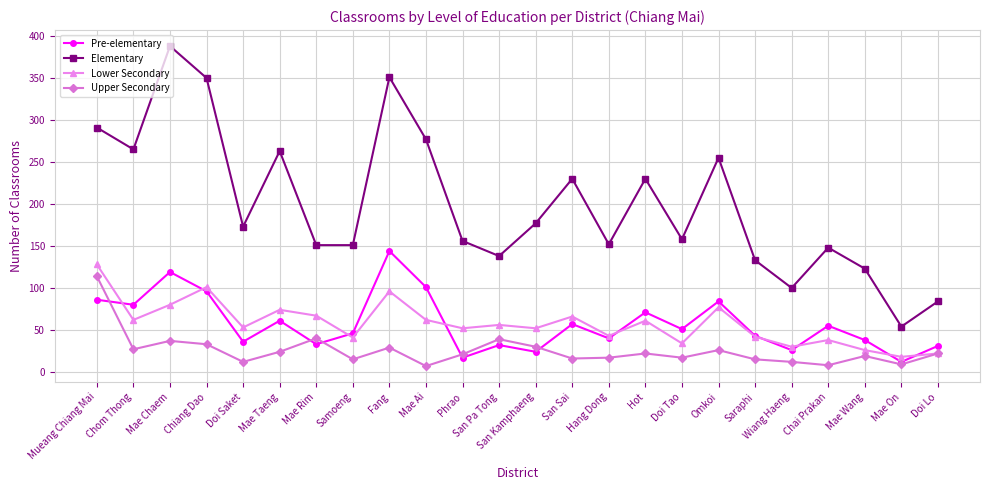

What position from the right is Mae Taeng?

19